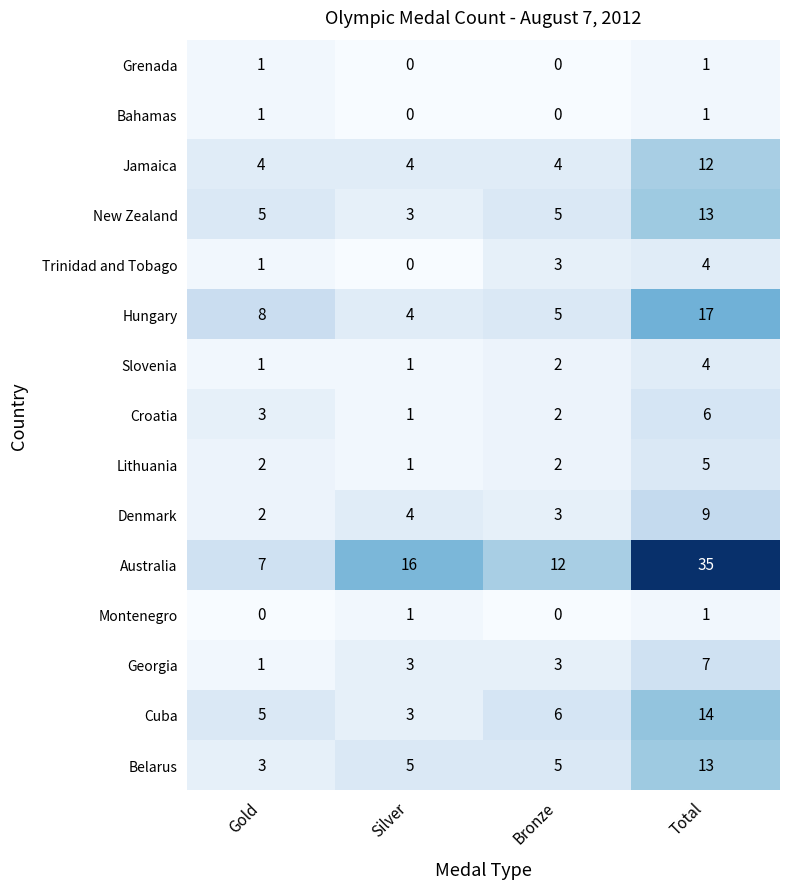

Which category has the highest value in the Belarus series?

Total